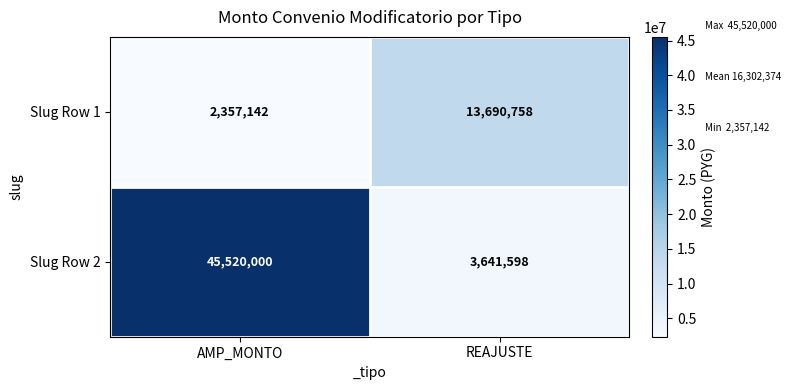

Which label corresponds to the largest value in the chart?

AMP_MONTO